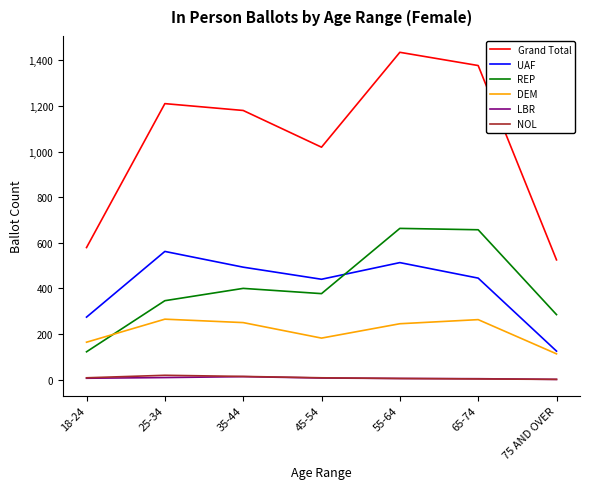

What are all the series names shown in the legend?

Grand Total, UAF, REP, DEM, LBR, NOL